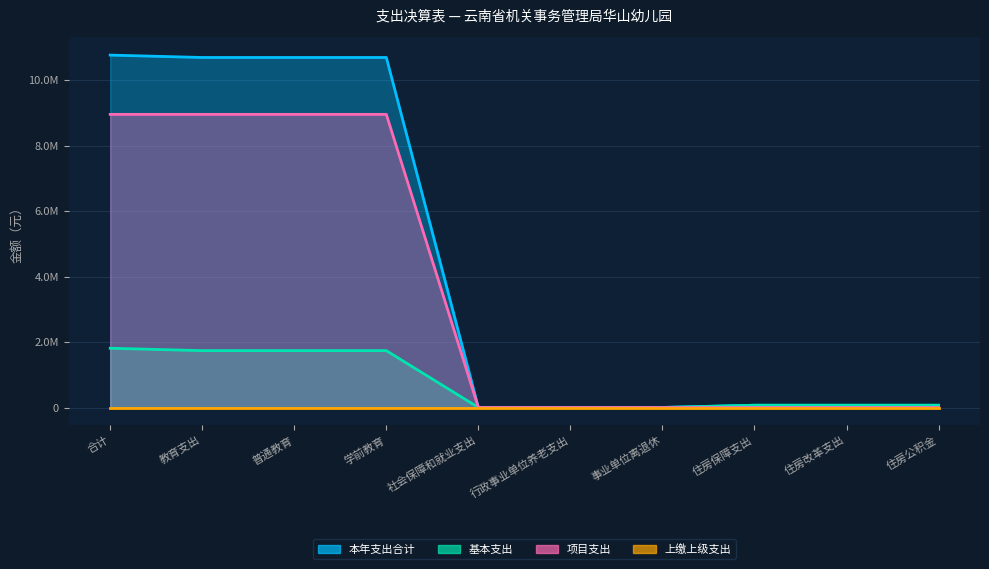

What is the sum of all 项目支出 values?

35815439.7